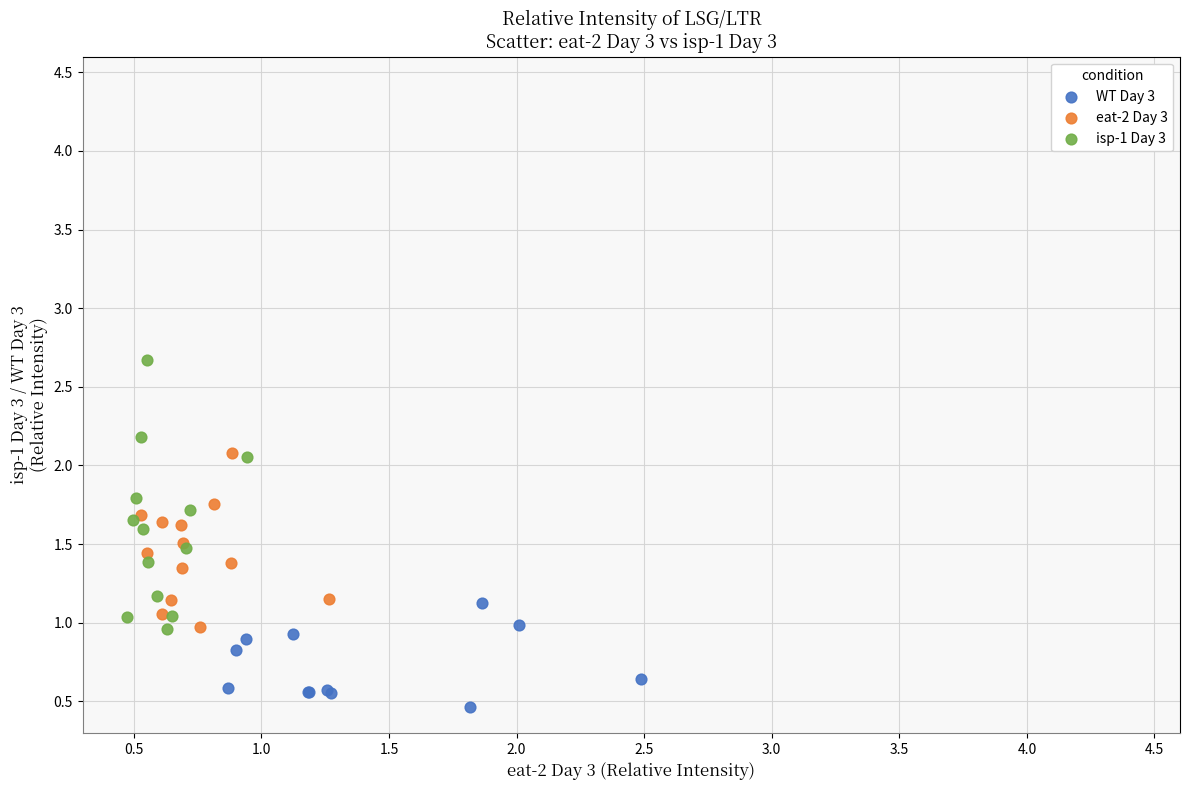

Which series reaches the maximum Y coordinate?

isp-1 Day 3